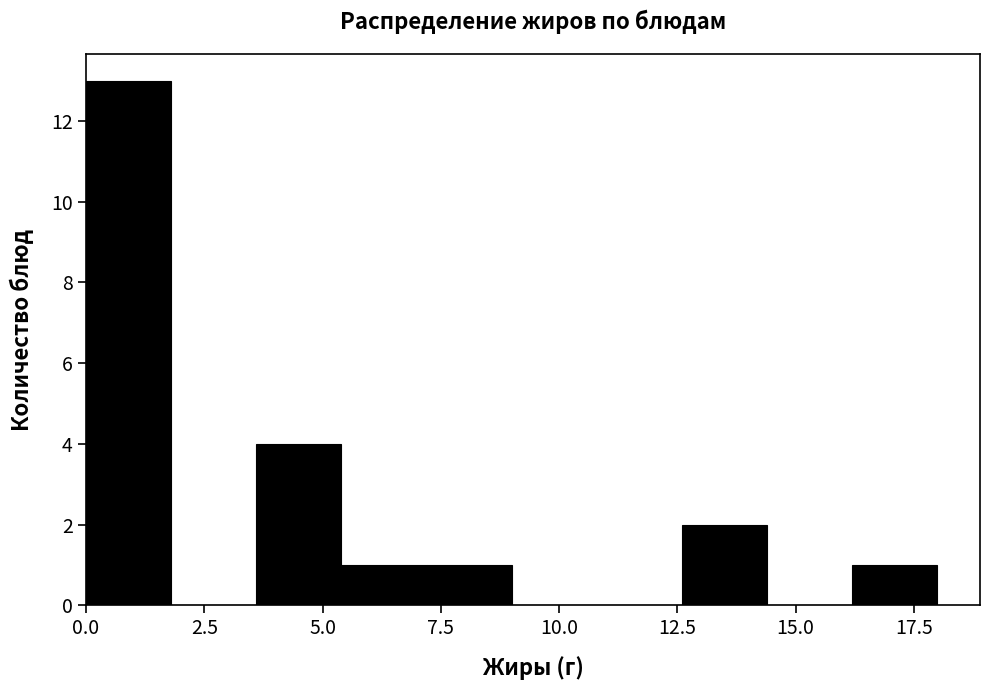

Around what value on the x-axis is the tallest bar? Give the approximate position of its centre, as read against the axis.

1.0